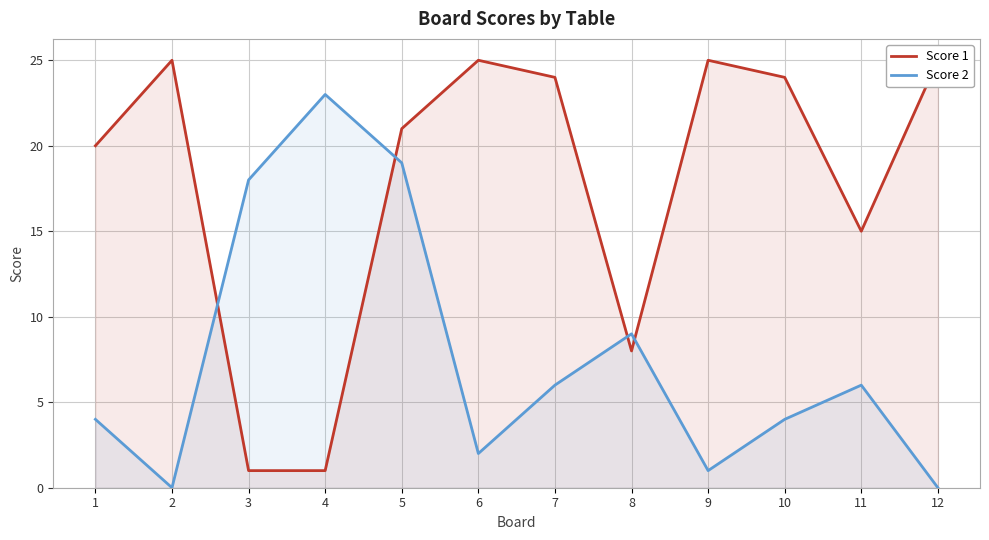

At 12, list the series in order from largest to smallest.

Score 1, Score 2